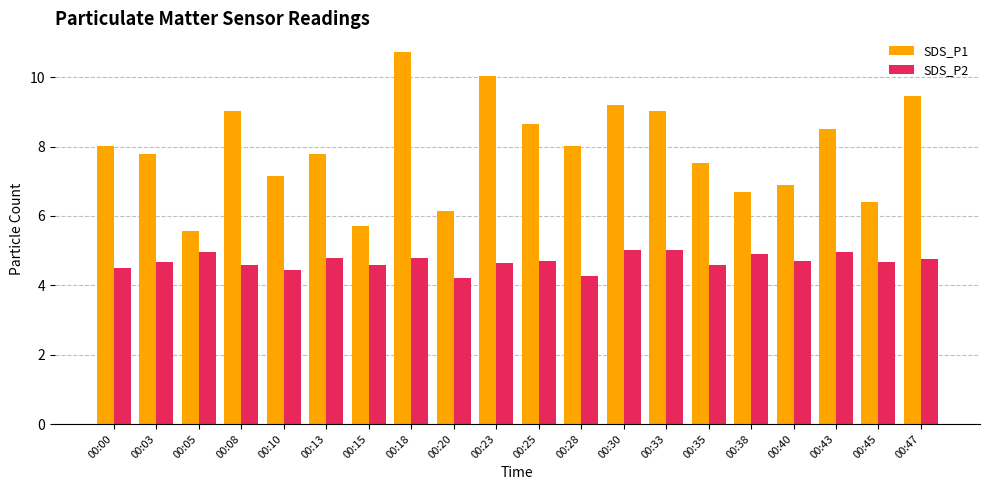

What are all the series names shown in the legend?

SDS_P1, SDS_P2